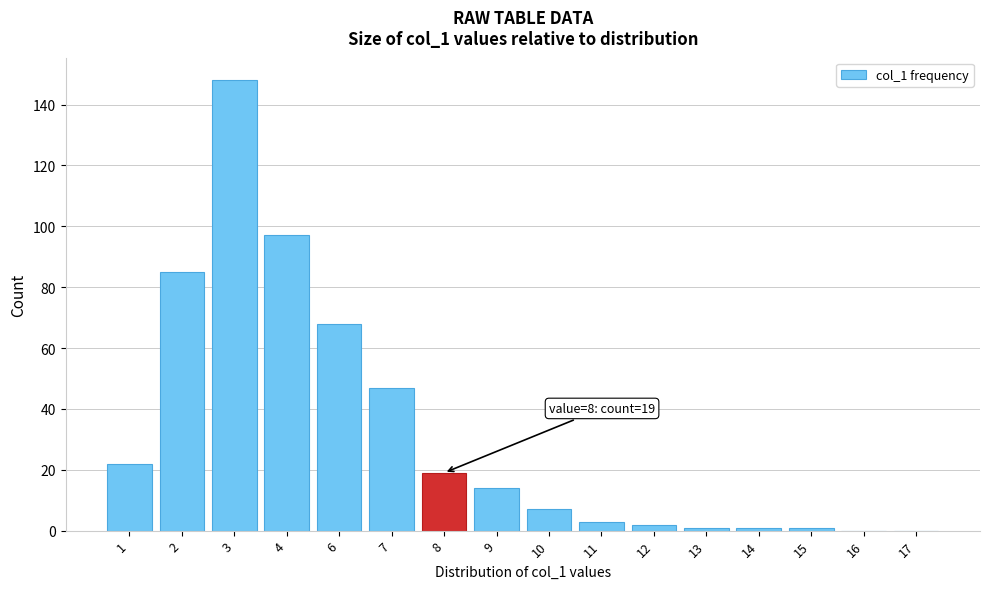

Reading left to right, transcribe all the data shown in this chart.

1=22	2=85	3=148	4=97	6=68	7=47	8=19	9=14	10=7	11=3	12=2	13=1	14=1	15=1	16=0	17=0